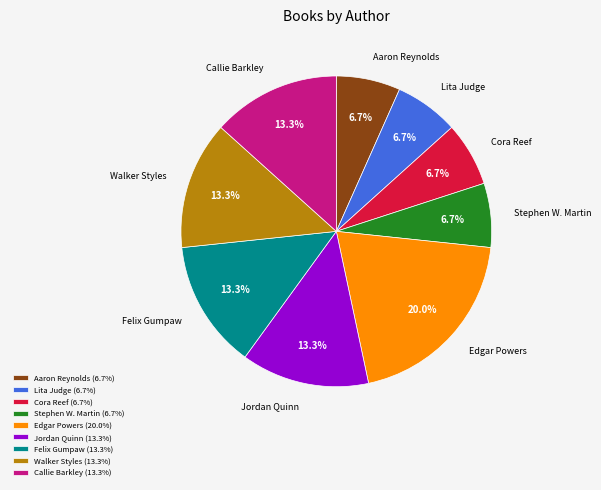

What is the largest slice in the pie chart?

Edgar Powers (20.0%)